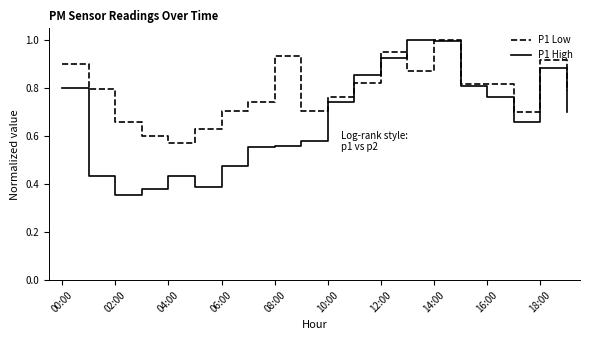

Which series has the largest total across all categories?

P1 Low